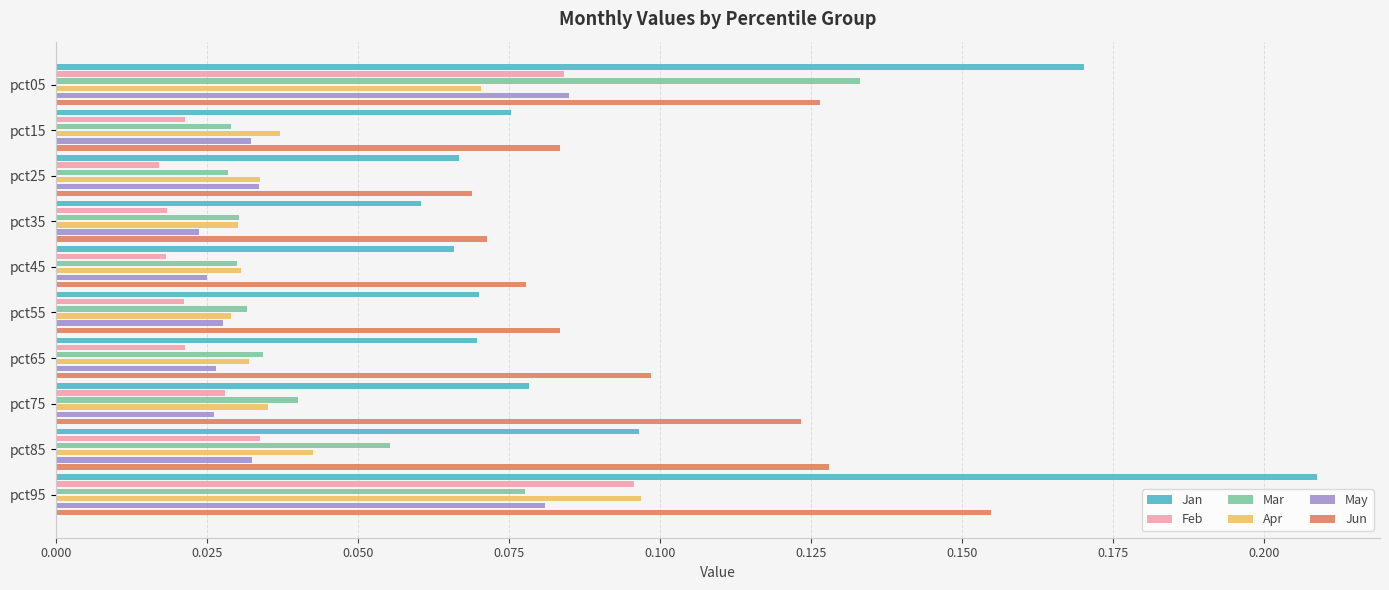

How many Apr values are between 0 and 1?

10